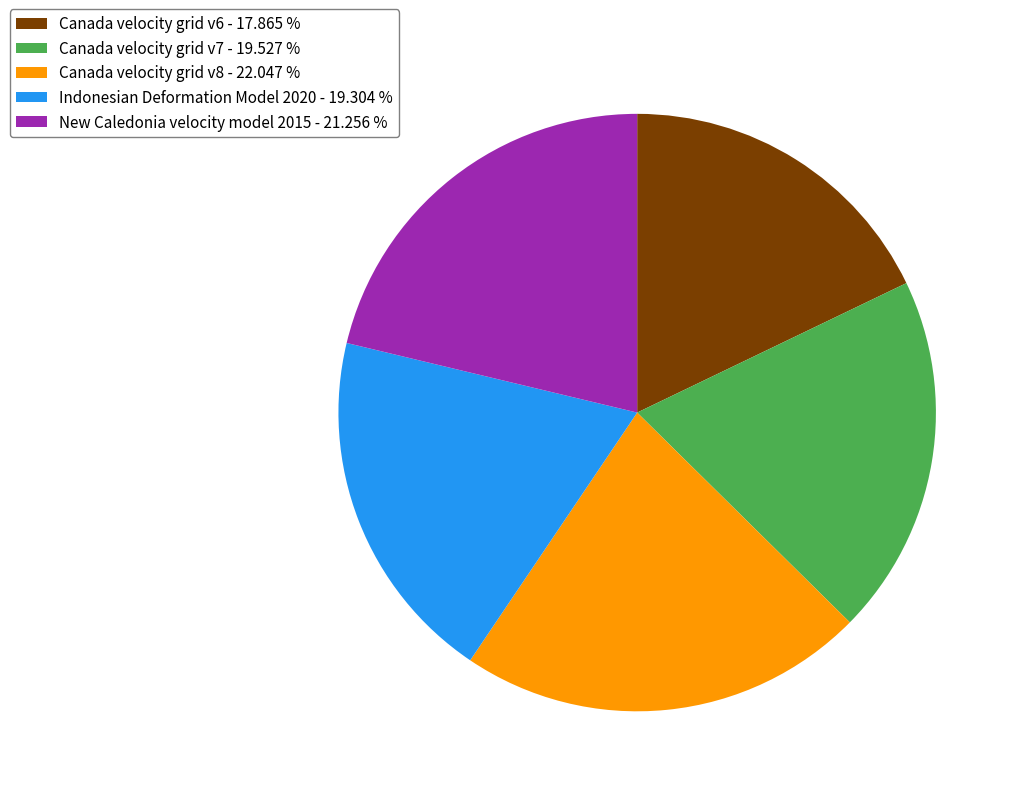

How many segments does this pie chart have?

5